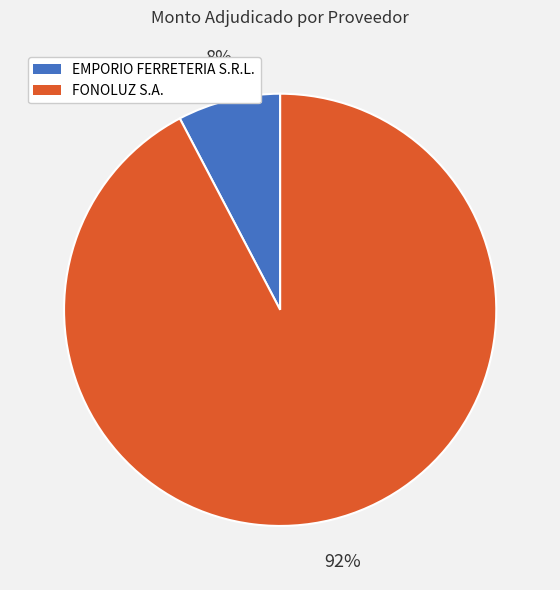

Rank the categories by value from highest to lowest.

FONOLUZ S.A., EMPORIO FERRETERIA S.R.L.